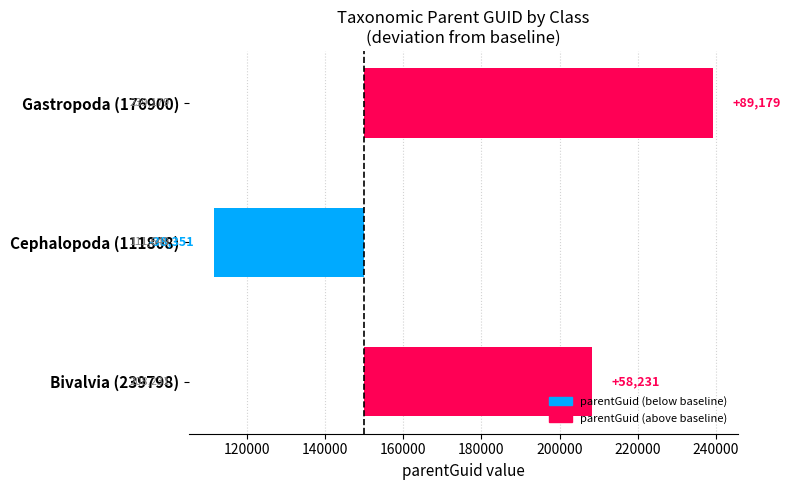

The value at Cephalopoda (111808) is -38351. True or false?

True